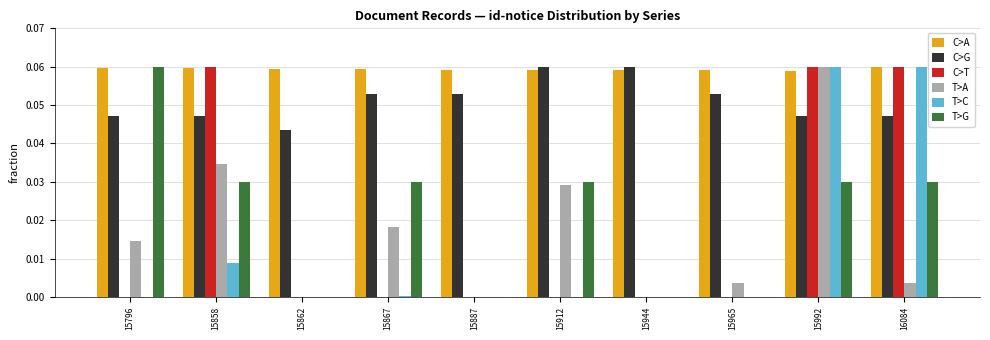

Count the C>T values in the range 0 to 1.

10